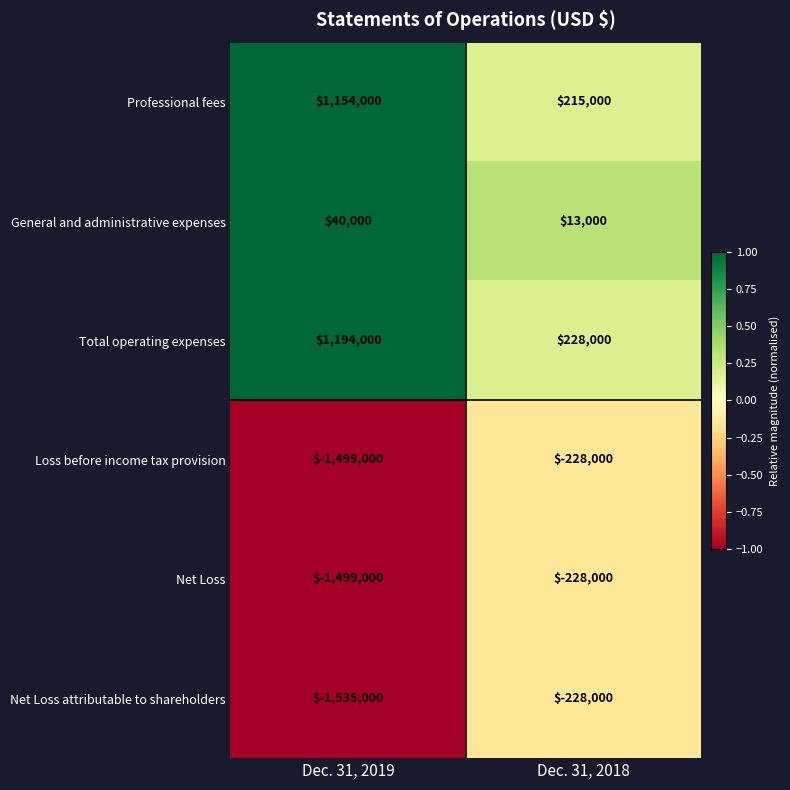

Which series changed the most between Dec. 31, 2019 and Dec. 31, 2018?

Net Loss attributable to shareholders